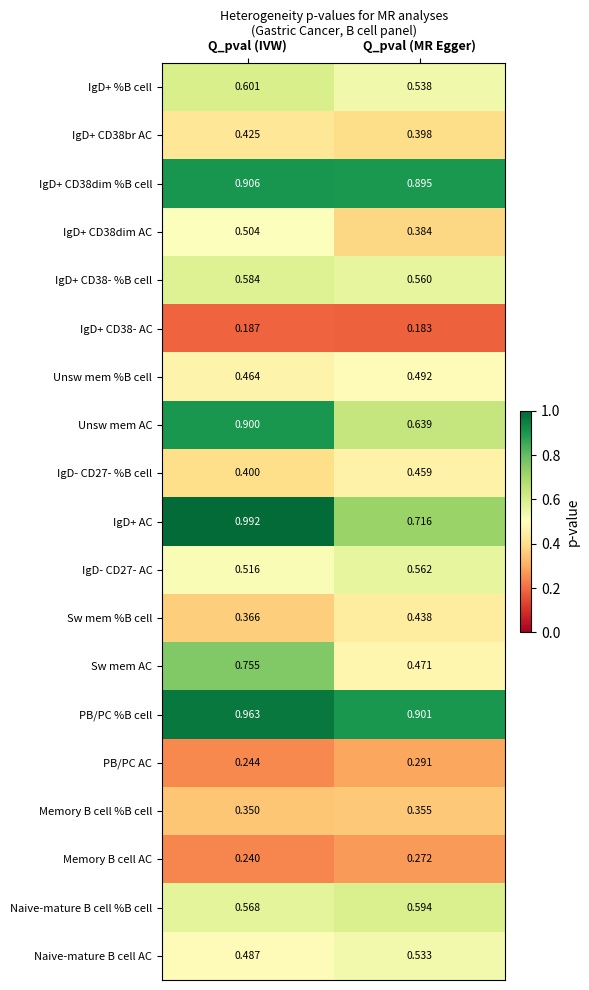

Which category has the highest value across all series?

Q_pval (IVW)